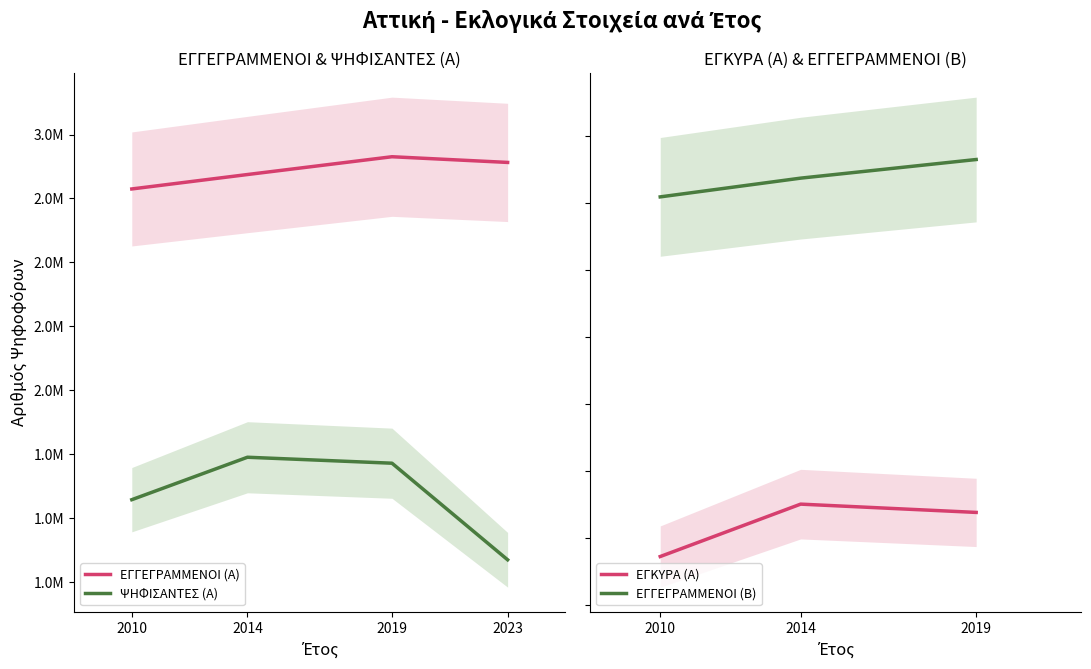

True or false: ΕΓΓΕΓΡΑΜΜΕΝΟΙ (Α) has a value of 943567 at 2010.

False